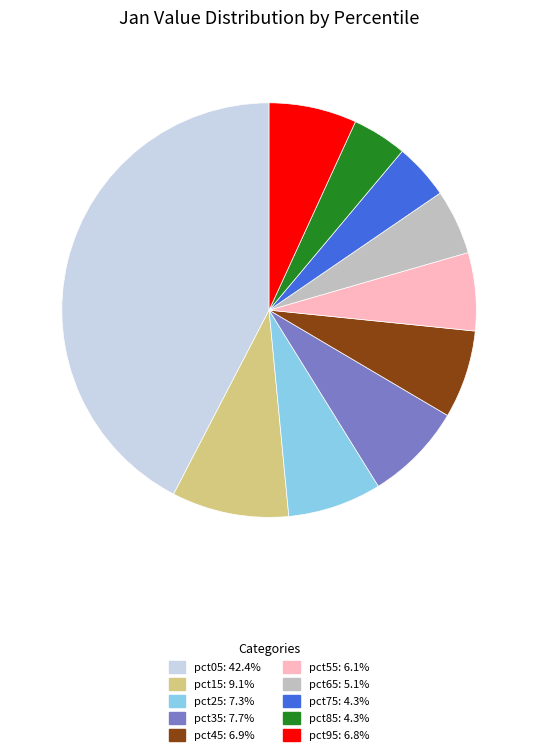

What is the largest slice in the pie chart?

pct05